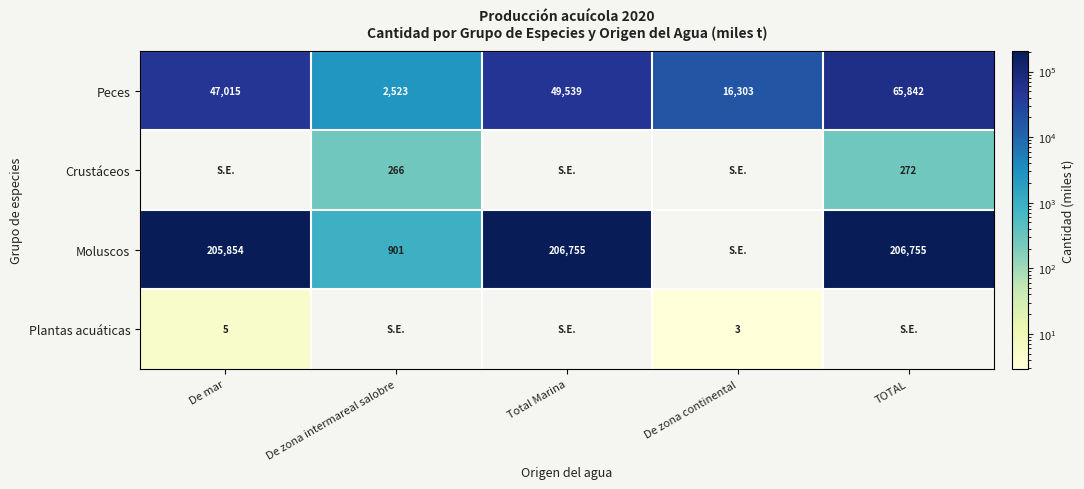

What is the sum of all Peces values?

181222